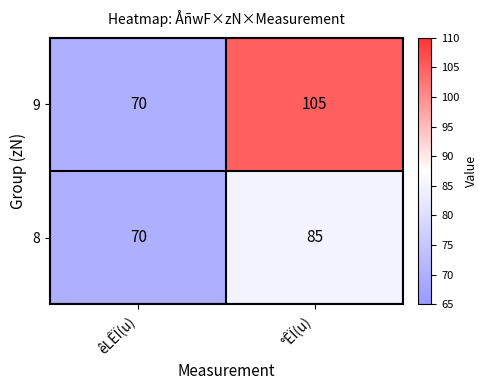

List the series in order of their overall mean, highest first.

9, 8